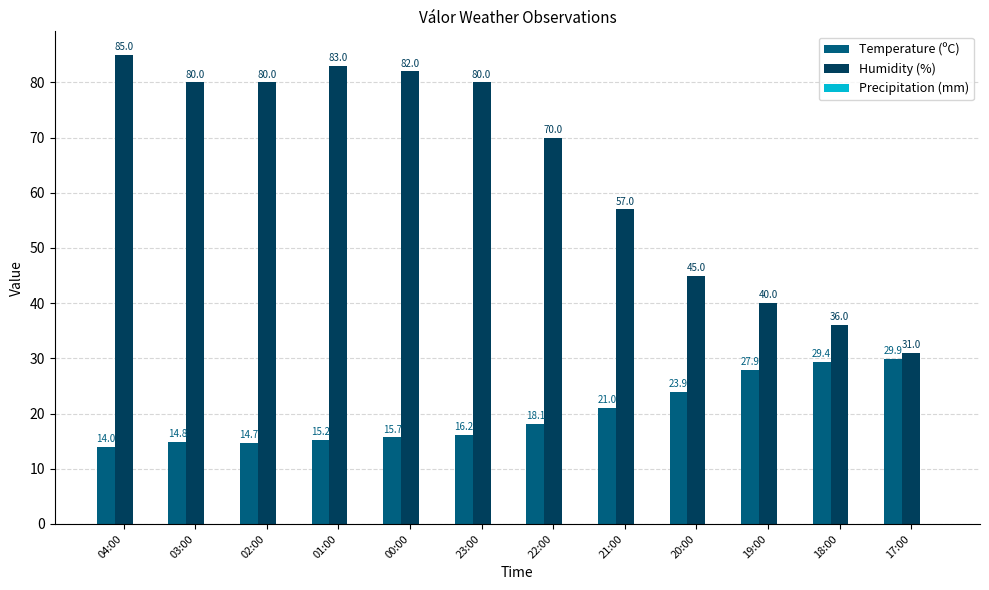

How many bars are there in each group?

2